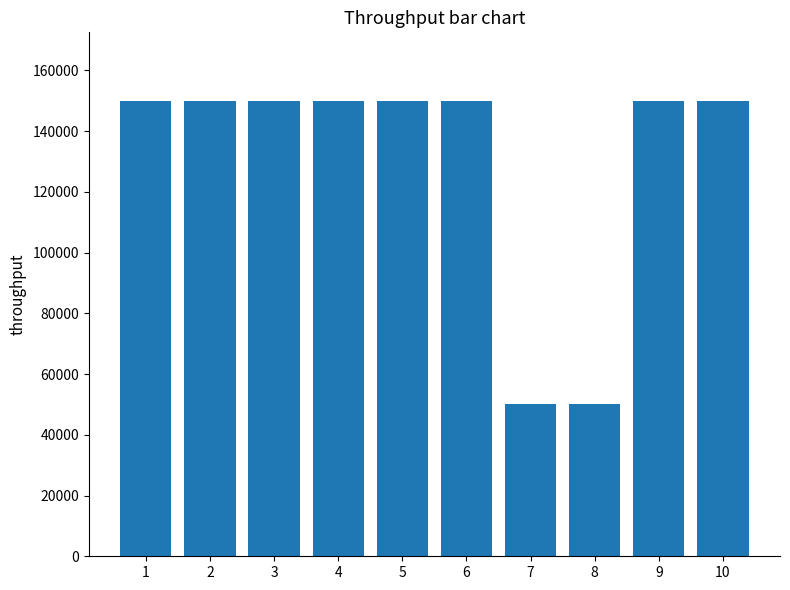

What is the change in value from 1 to 7?

-100000